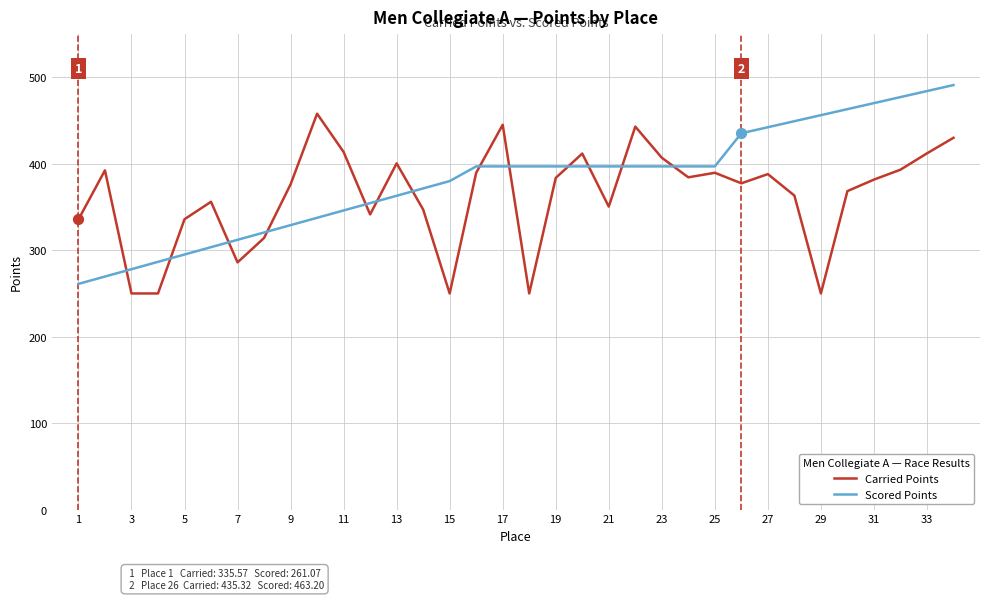

After their last crossing, which series has the higher values: Scored Points or Carried Points?

Scored Points